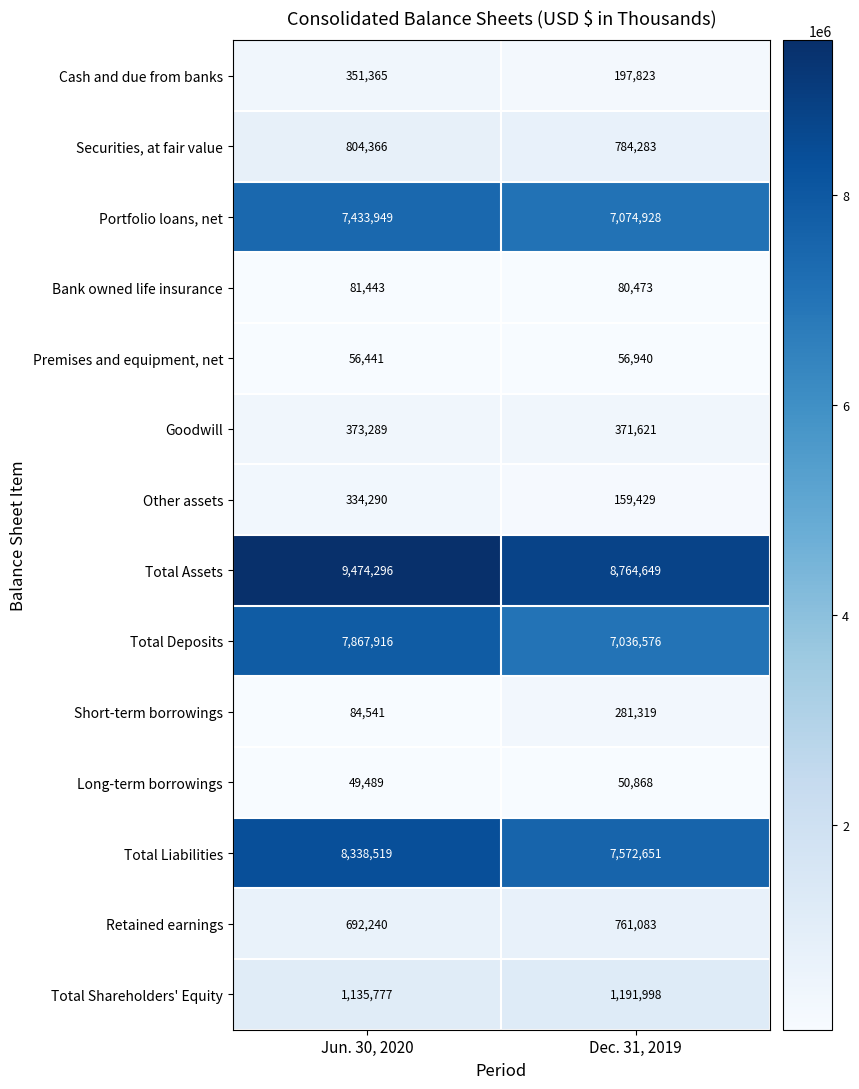

Which series has the largest range (max minus min)?

Total Deposits